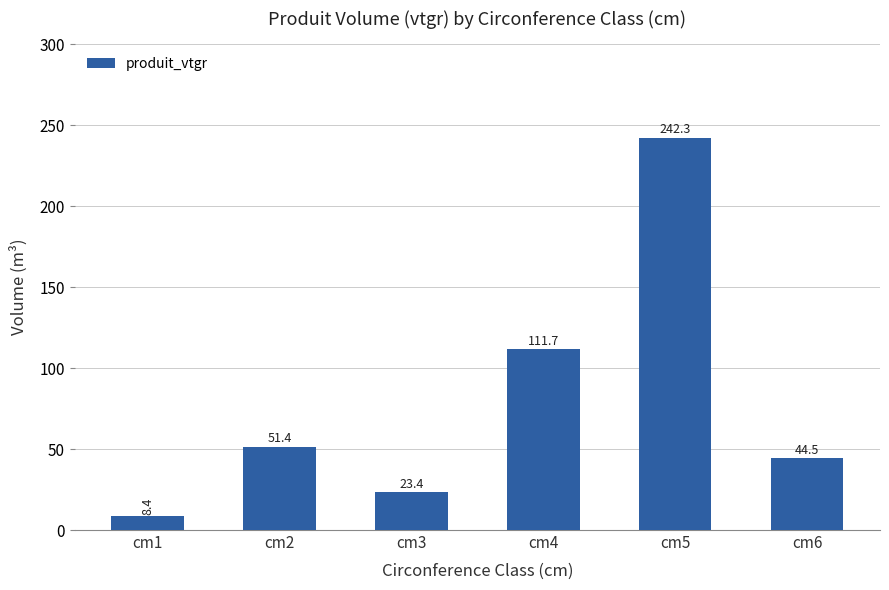

Count the number of categories in the chart.

6